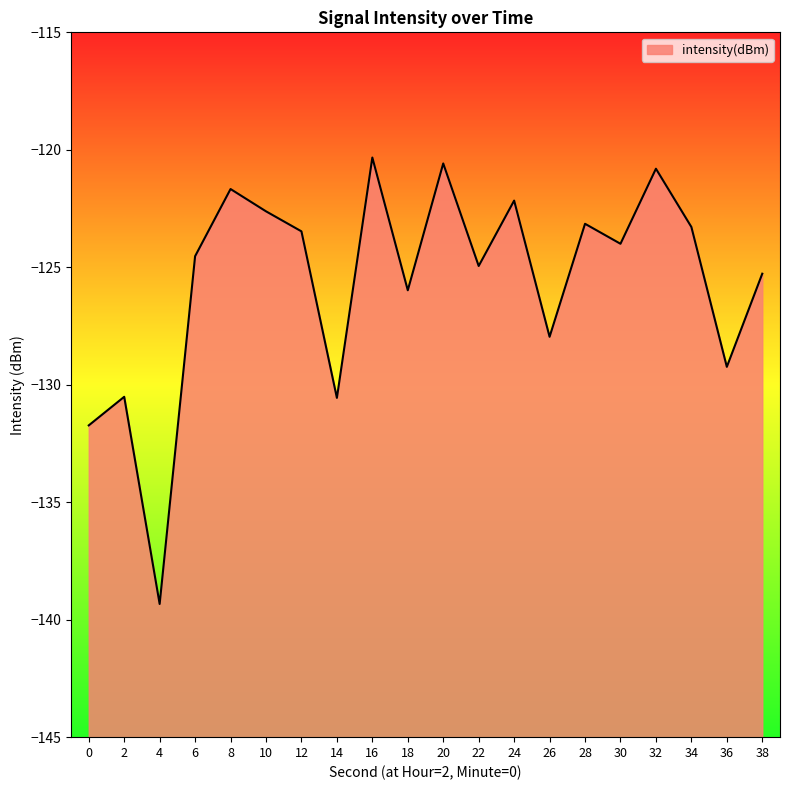

True or false: the data shows -172.4 at 18.

False